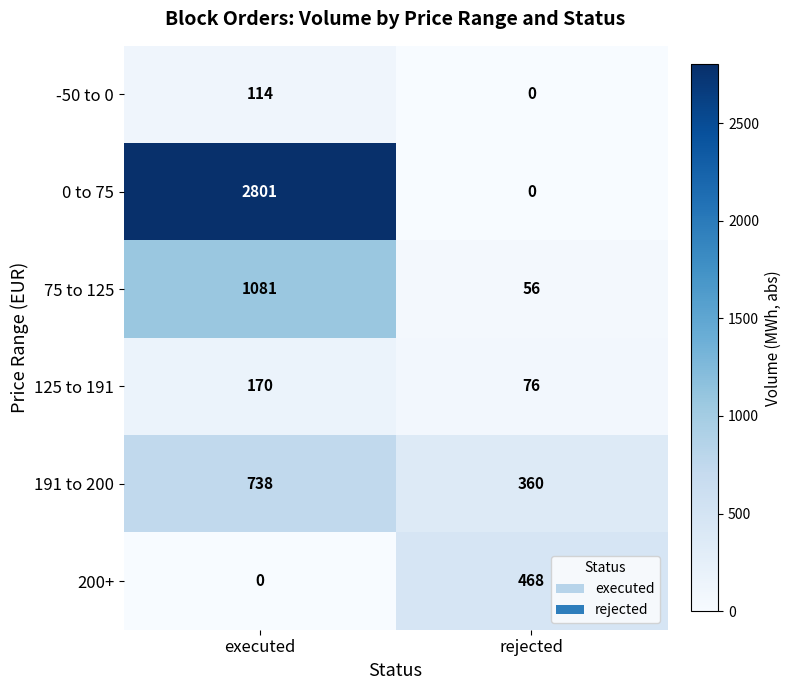

What is the approximate value of 191 to 200 at rejected?

360